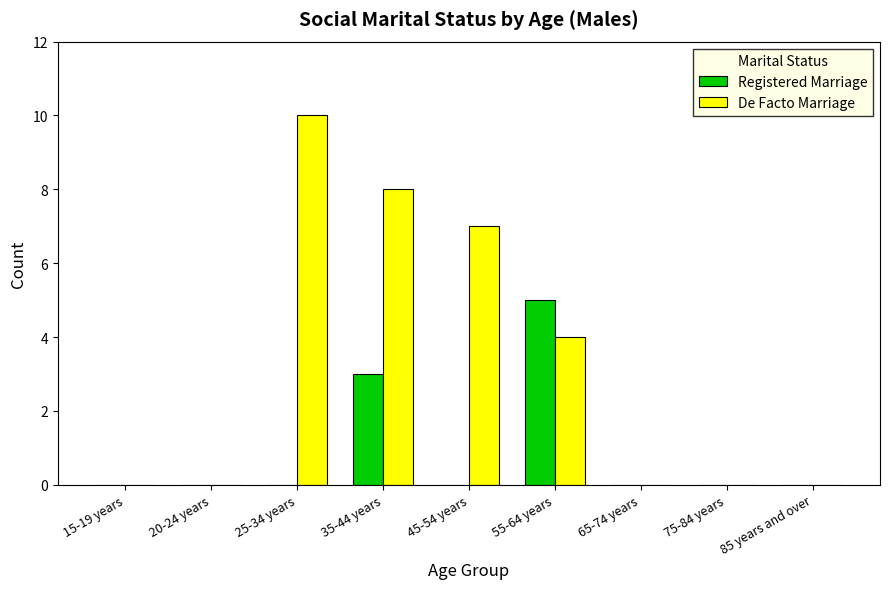

At which label is Registered Marriage closest to 2?

35-44 years